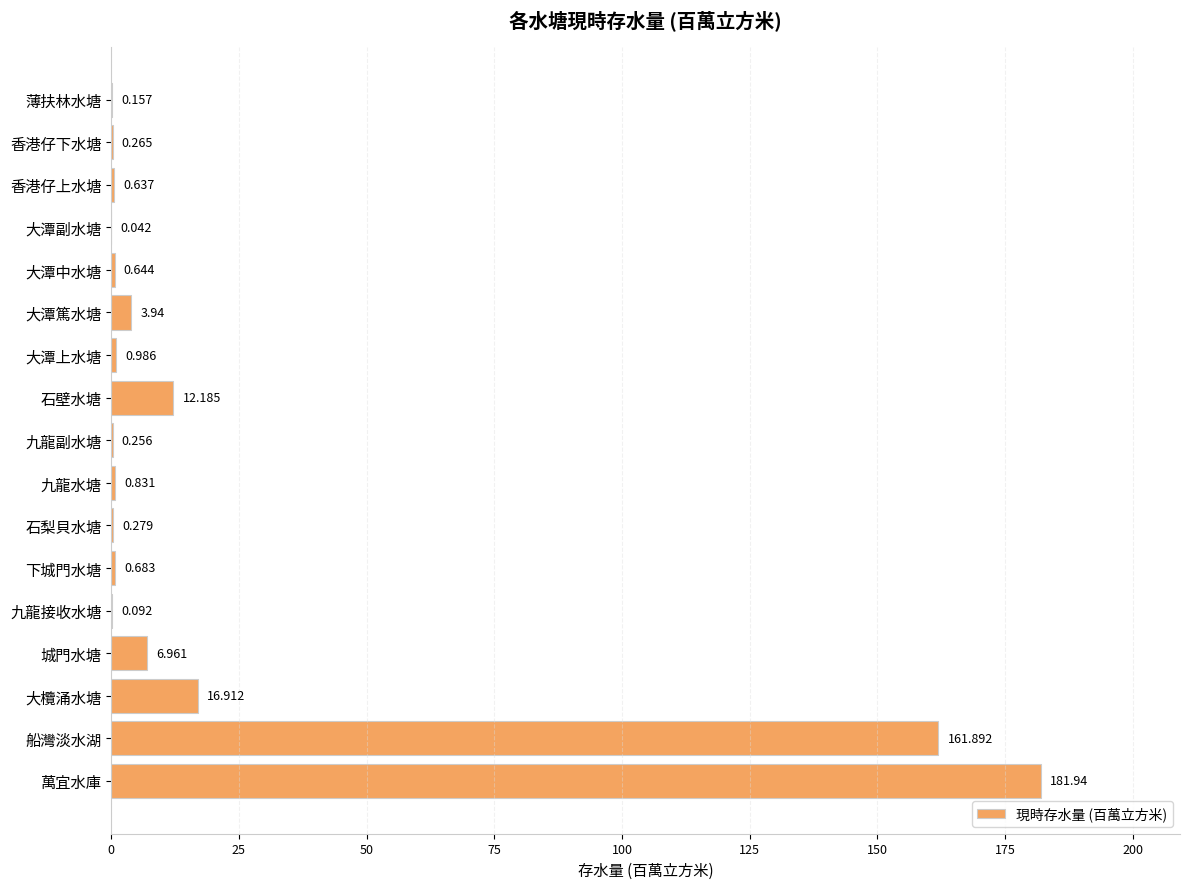

Which has a higher value, 大潭上水塘 or 城門水塘?

城門水塘